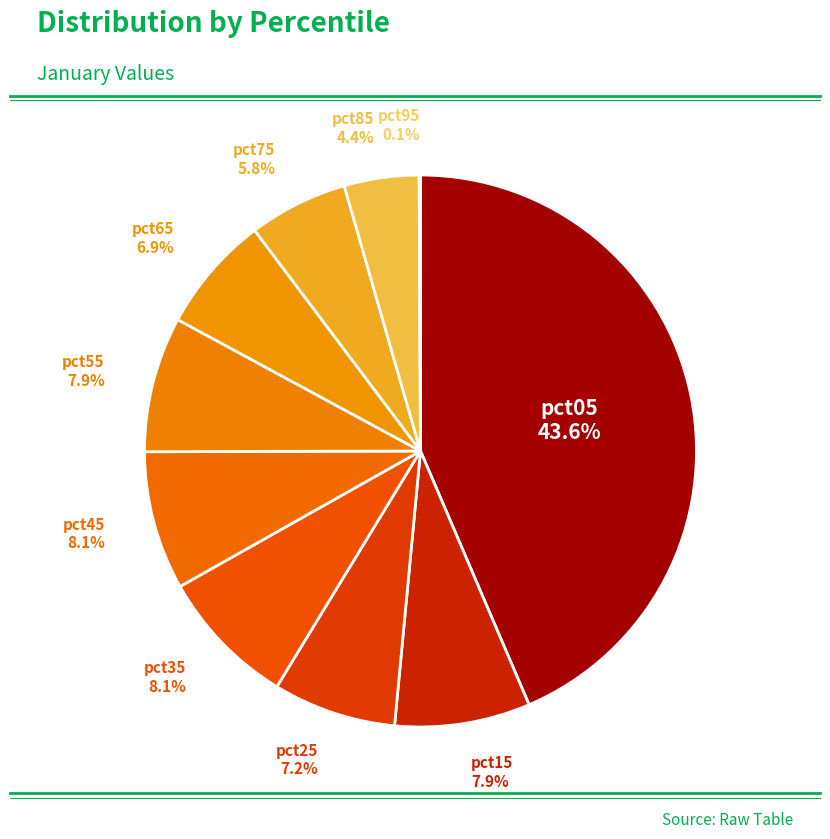

Which category has the biggest portion of the pie?

pct05